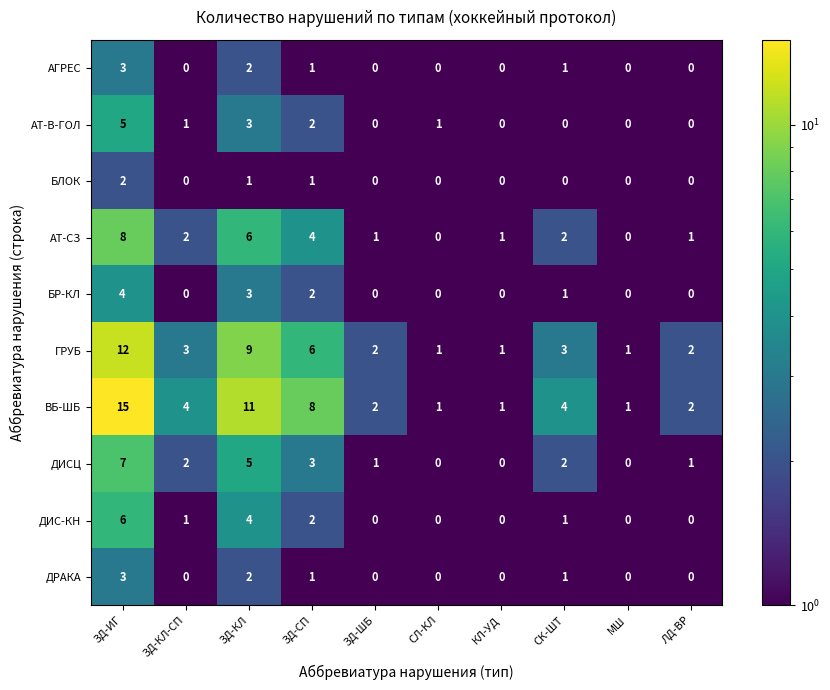

At which label does АТ-В-ГОЛ first exceed 1?

ЗД-ИГ